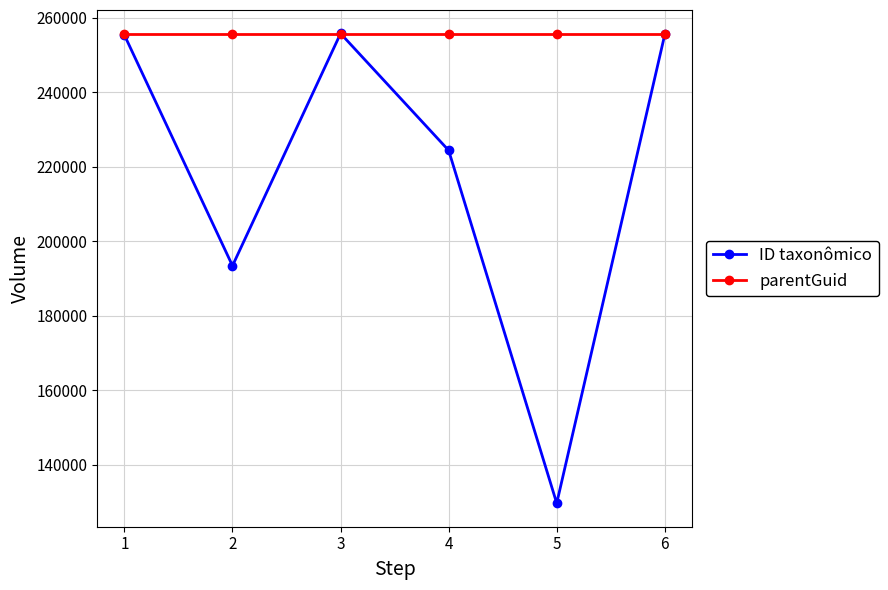

Which series has the largest range (max minus min)?

ID taxonômico